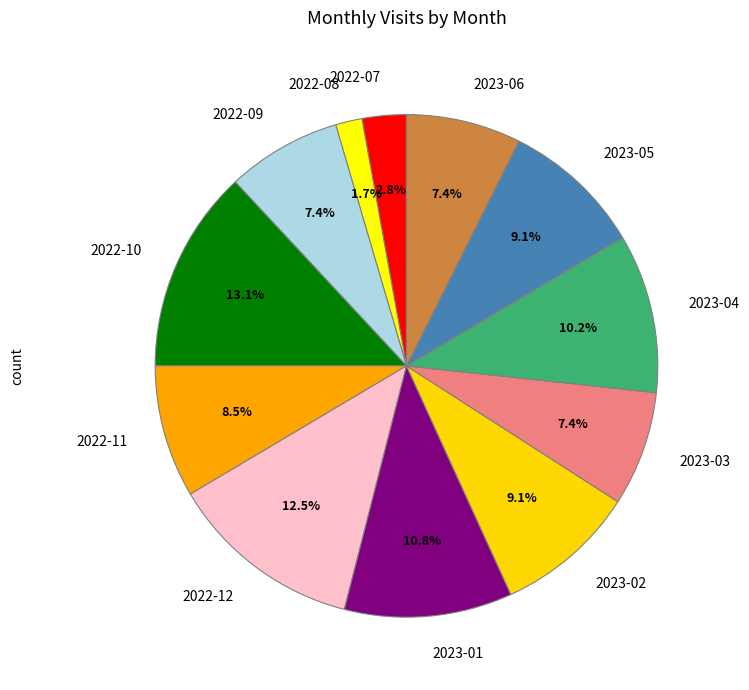

Does 2023-06 account for over 50% of the chart?

No